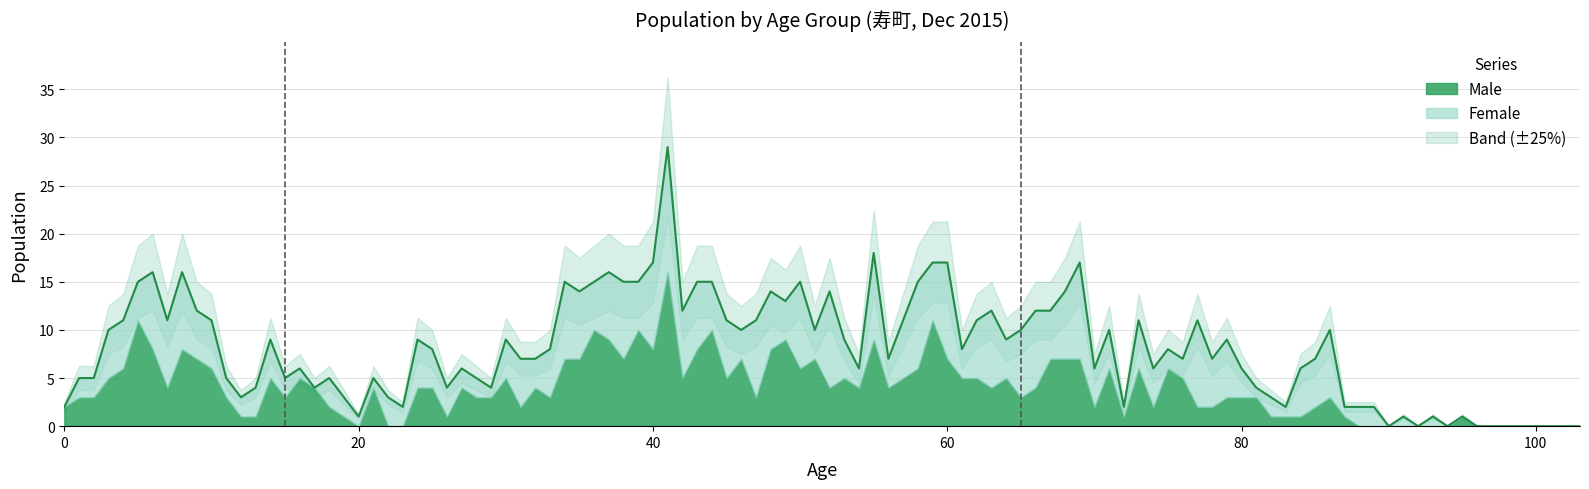

What is the difference between the Total(15-64) values at 20 and 18?

1